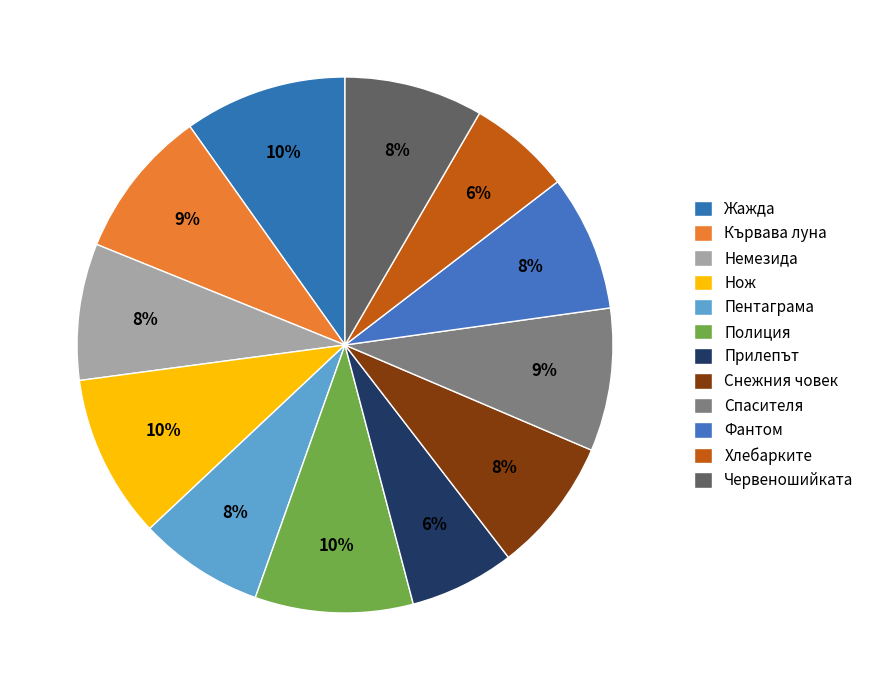

Count the number of slices in the pie.

12